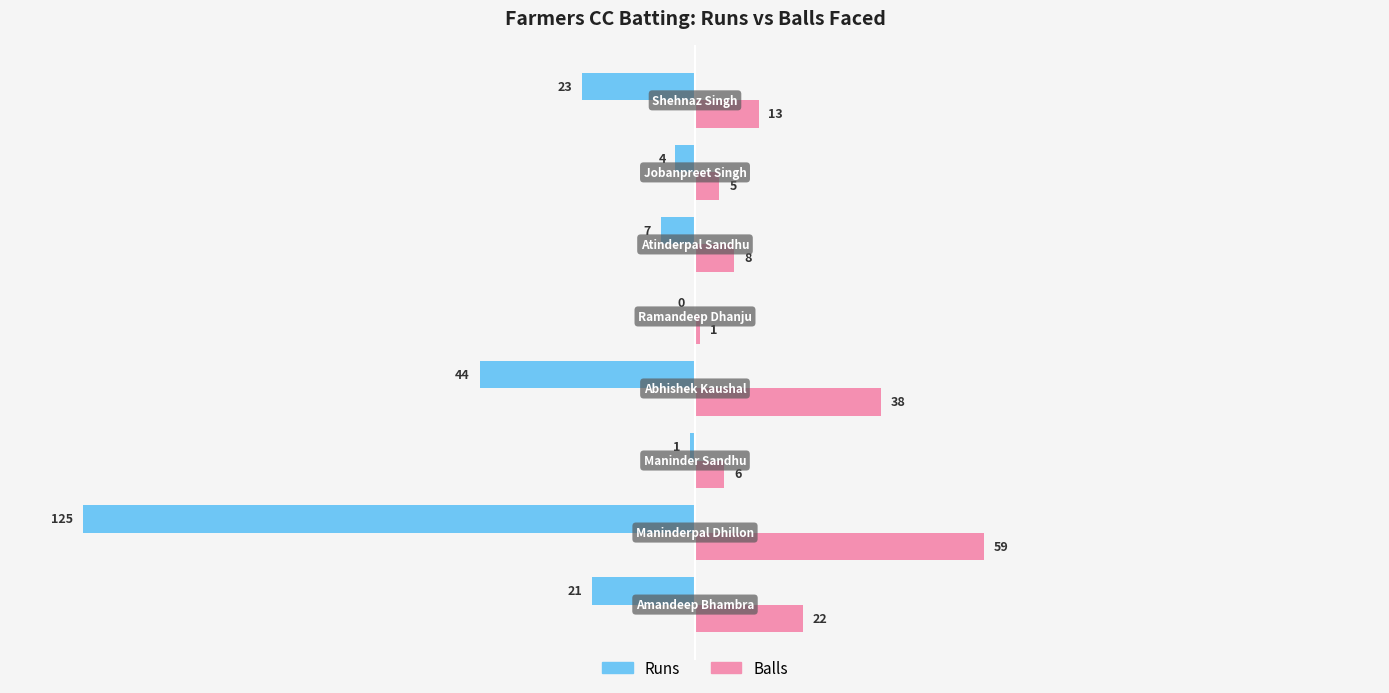

What is the sum of all Runs values?

-225